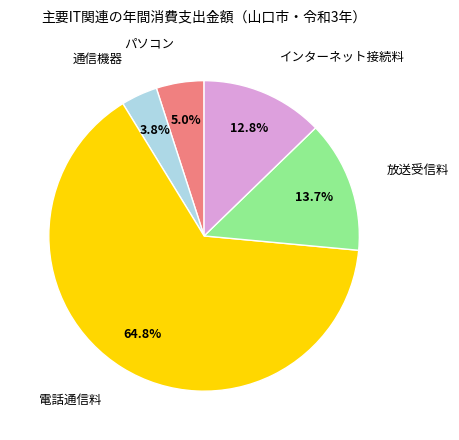

Is there any slice that represents more than half of the pie?

Yes